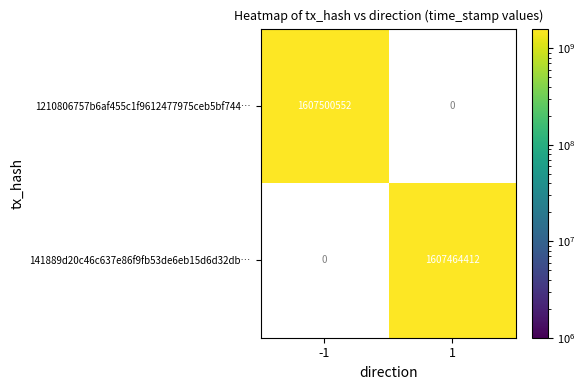

The 141889d20c46c637e86f9fb53de6eb15d6d32db… series shows 1607464412 at 1. True or false?

True